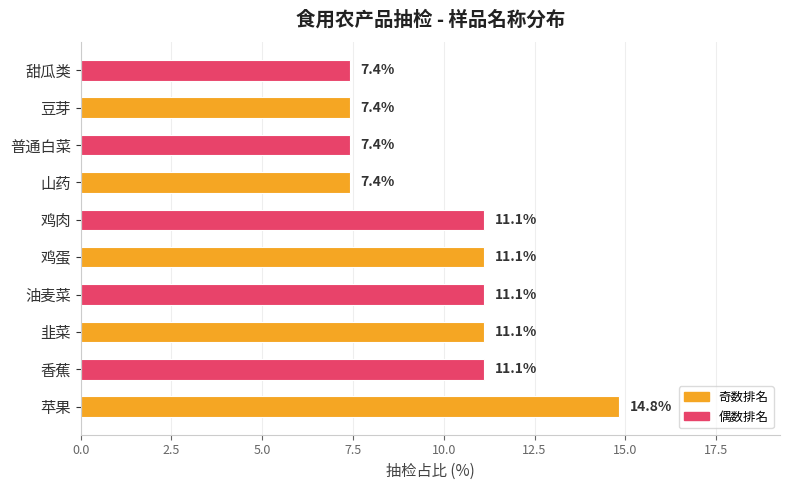

Which has a higher value, 鸡蛋 or 甜瓜类?

鸡蛋